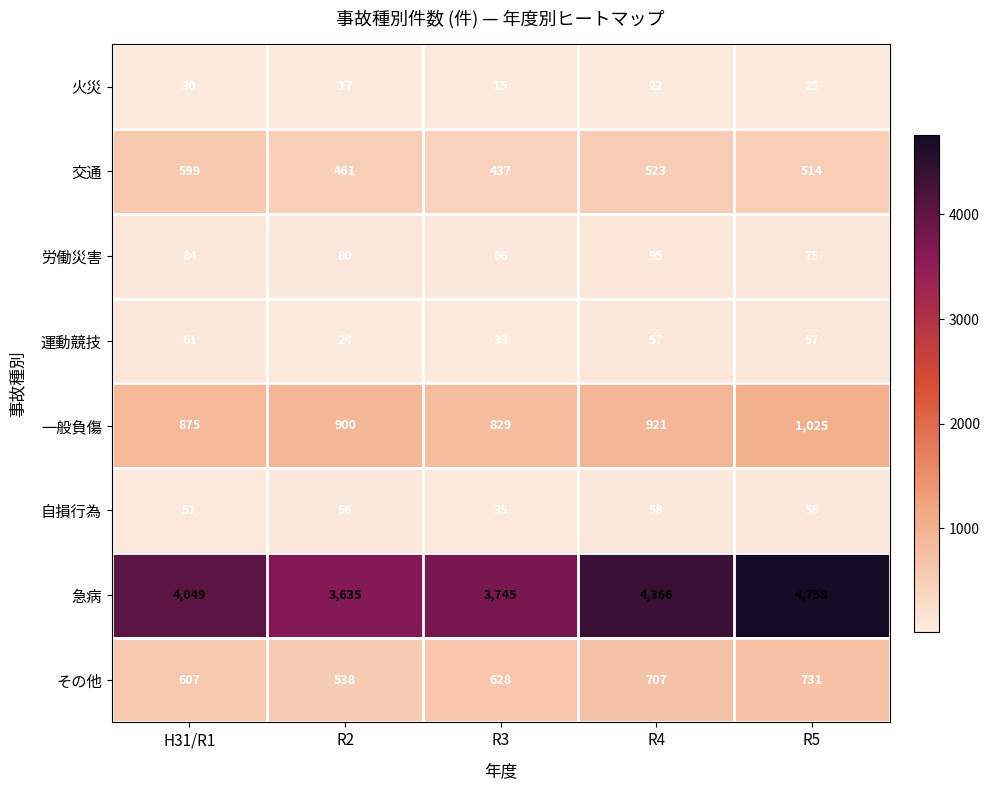

At which label does 急病 reach its peak?

R5